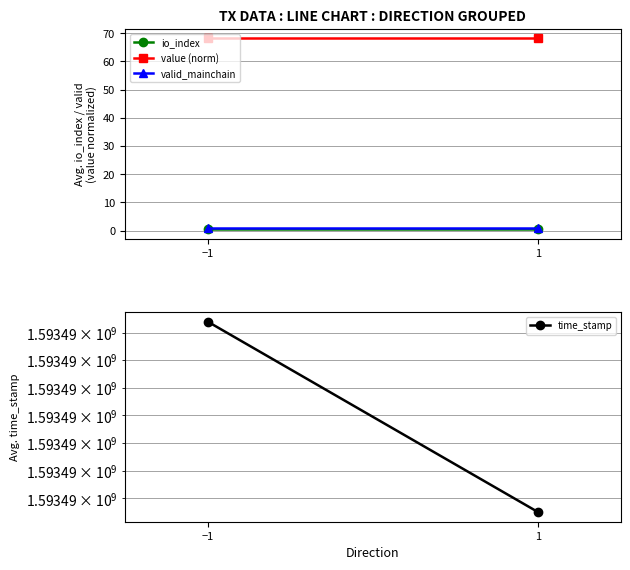

Is the value of value (norm) at 1 greater than the value of io_index at −1?

Yes